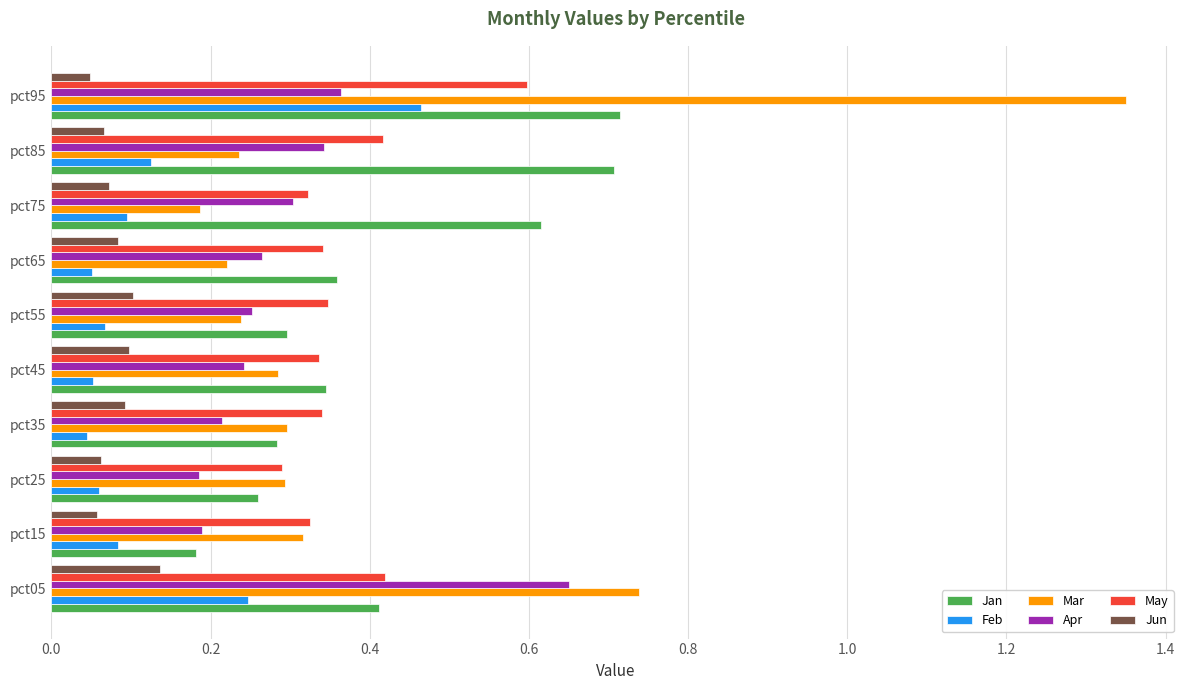

Which category has the lowest value in the May series?

pct25